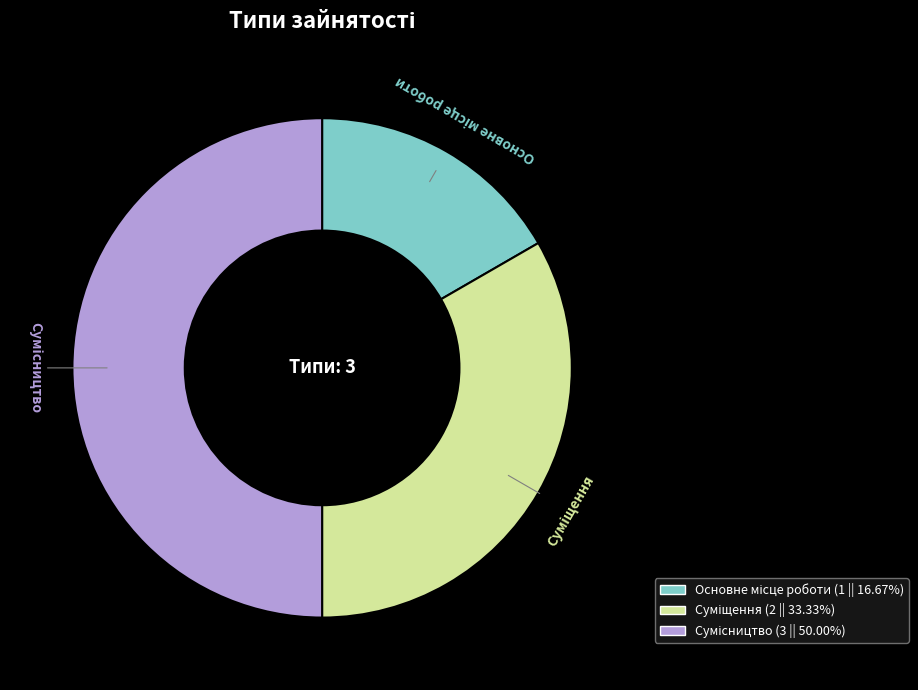

How many slices are in this pie chart?

3